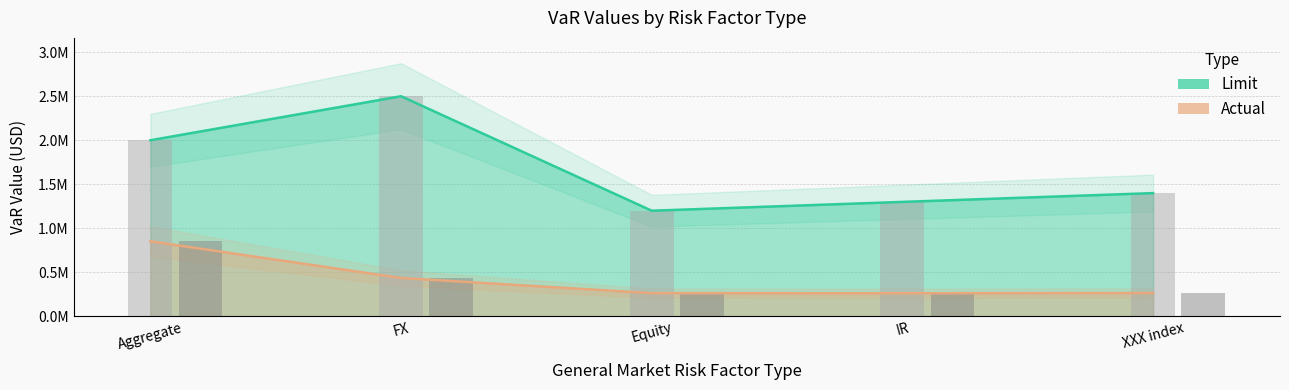

Reading right to left, transcribe all the data shown in this chart.

Limit: 1400000	1300000	1200000	2500000	2000000
Actual: 265000	263000	264000	436000	852300